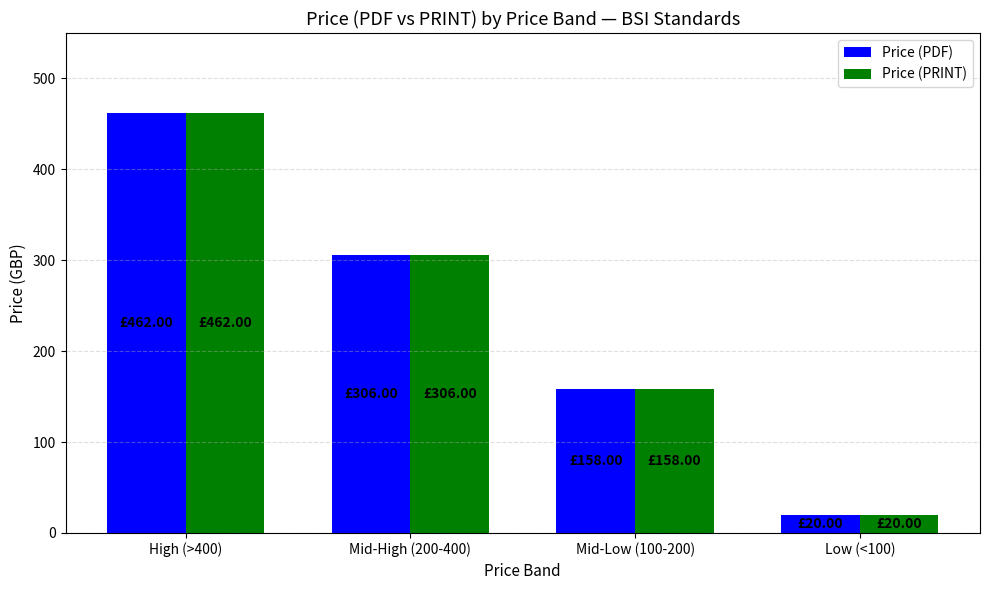

How many values in the Price (PDF) series are below 306?

2